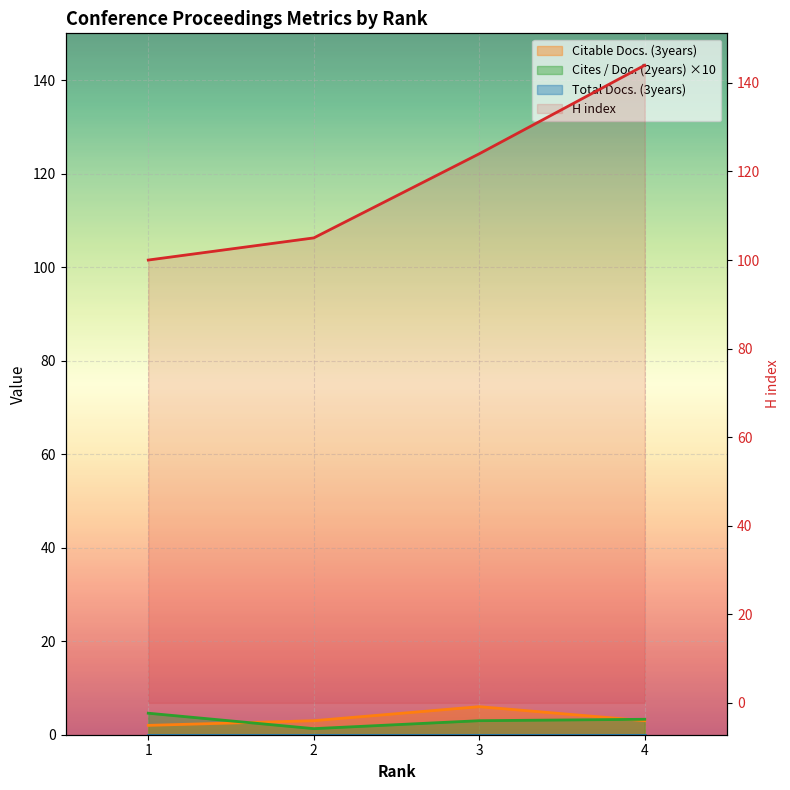

What is the value of the H index point at the 1st from the left?

100.0